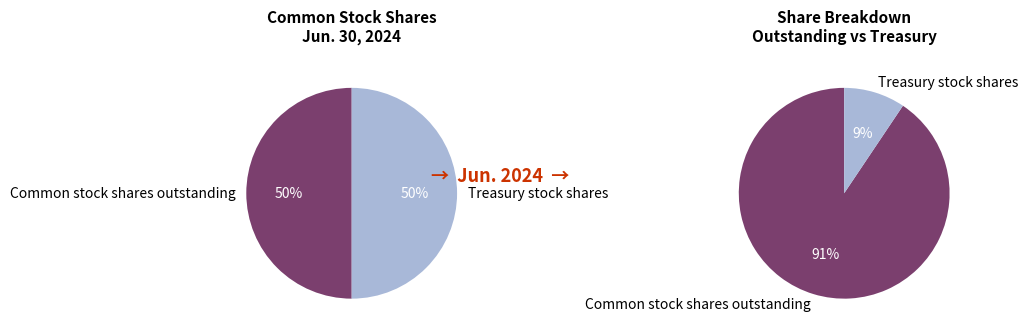

What is the change in value from Common stock shares outstanding to Treasury stock shares?

-6832225